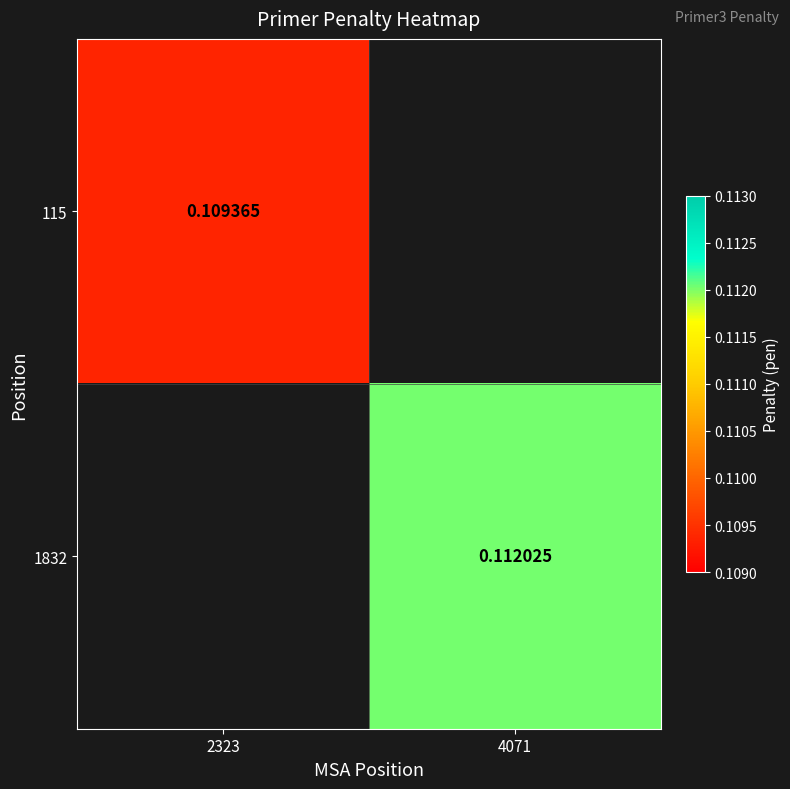

List the labels in order of 1832 value, smallest first.

2323, 4071